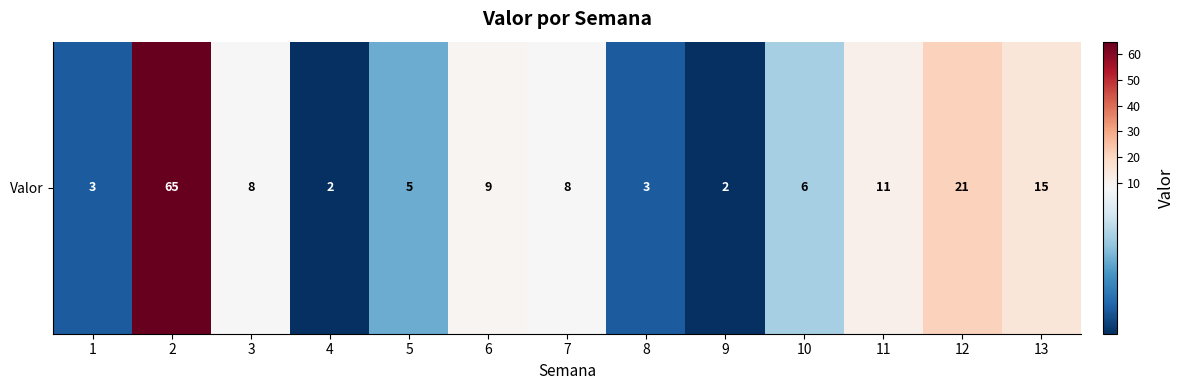

List the labels in order of value, smallest first.

4, 9, 1, 8, 5, 10, 3, 7, 6, 11, 13, 12, 2